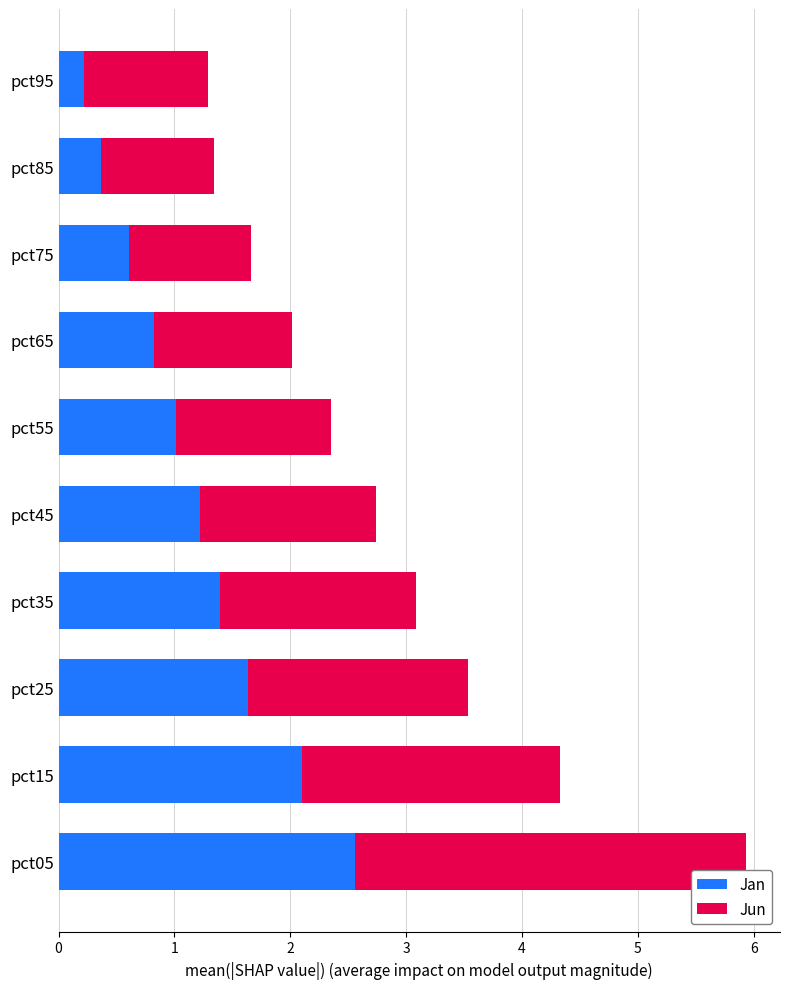

What is the total value across all series at pct95?

1.3